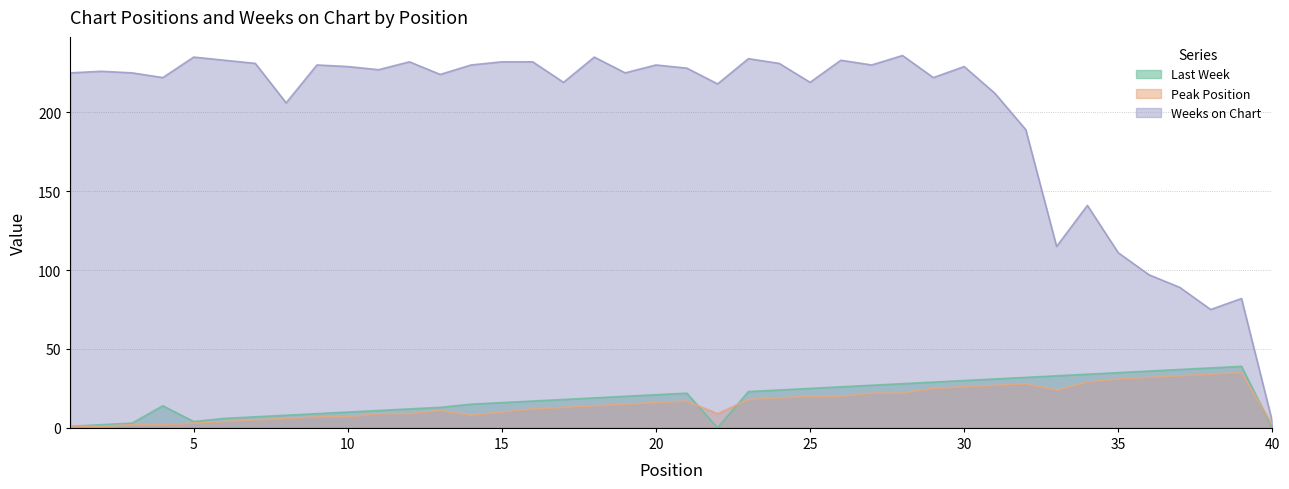

How many interior local valleys does the Weeks on Chart series have?

12